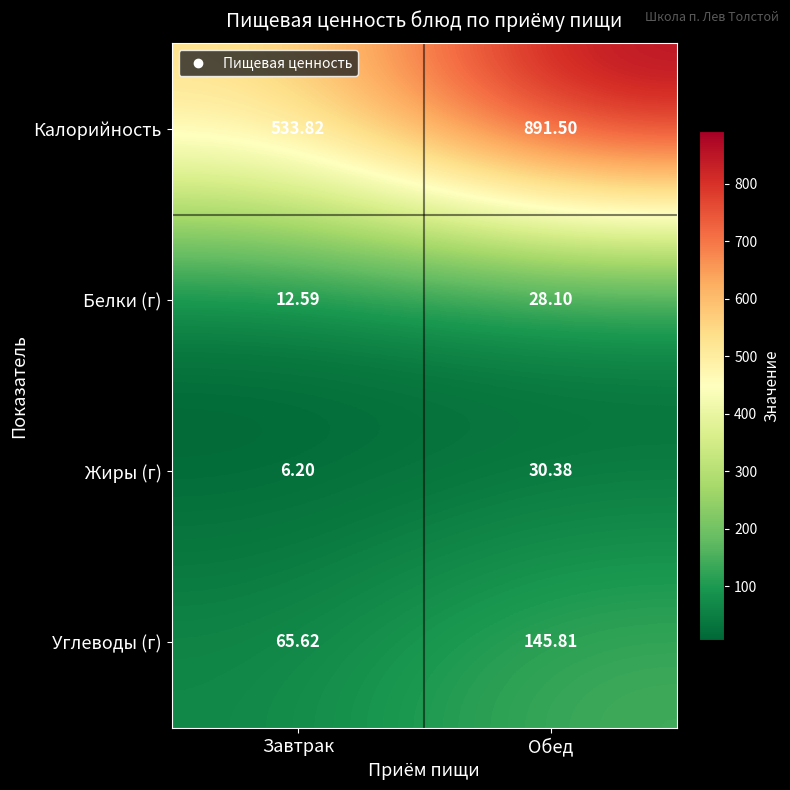

Rank the categories by Калорийность value from highest to lowest.

Обед, Завтрак